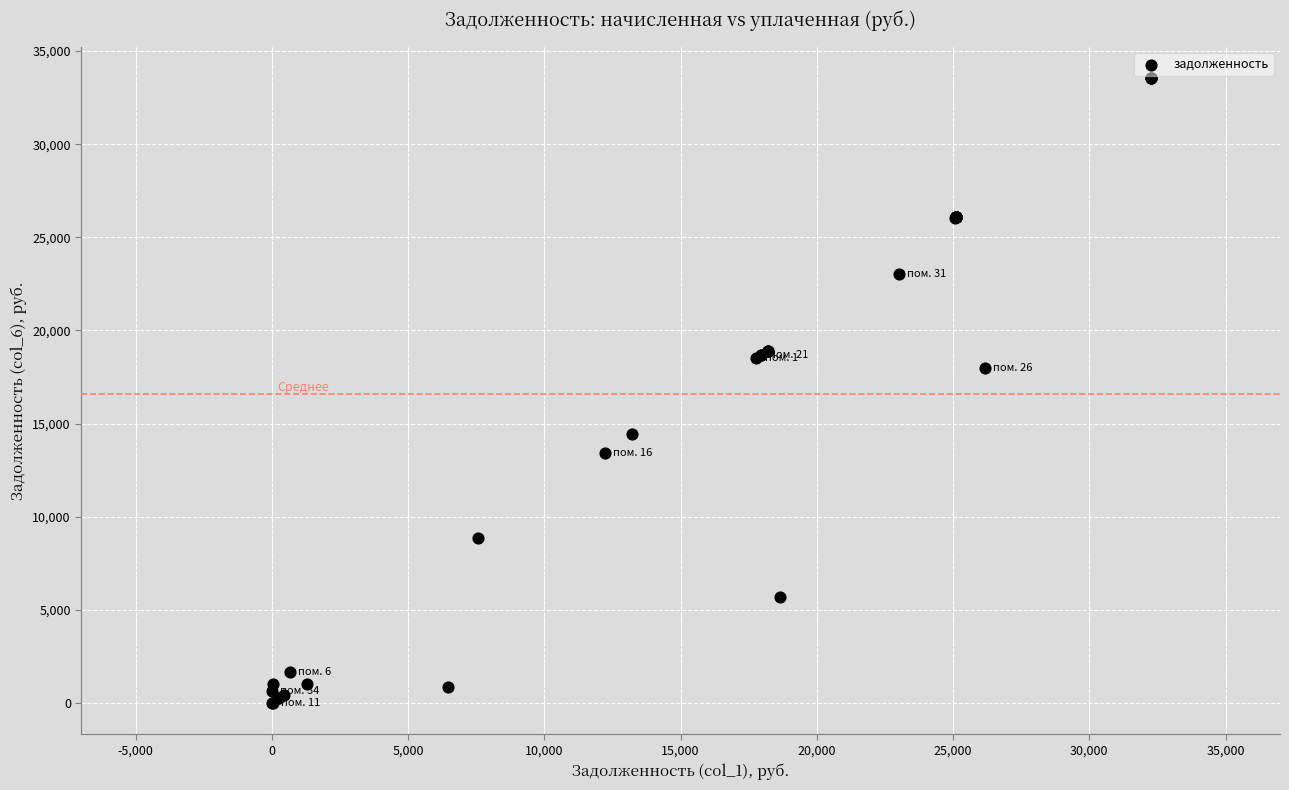

What Y value in the scatter plot is closest to 16775?

17980.1